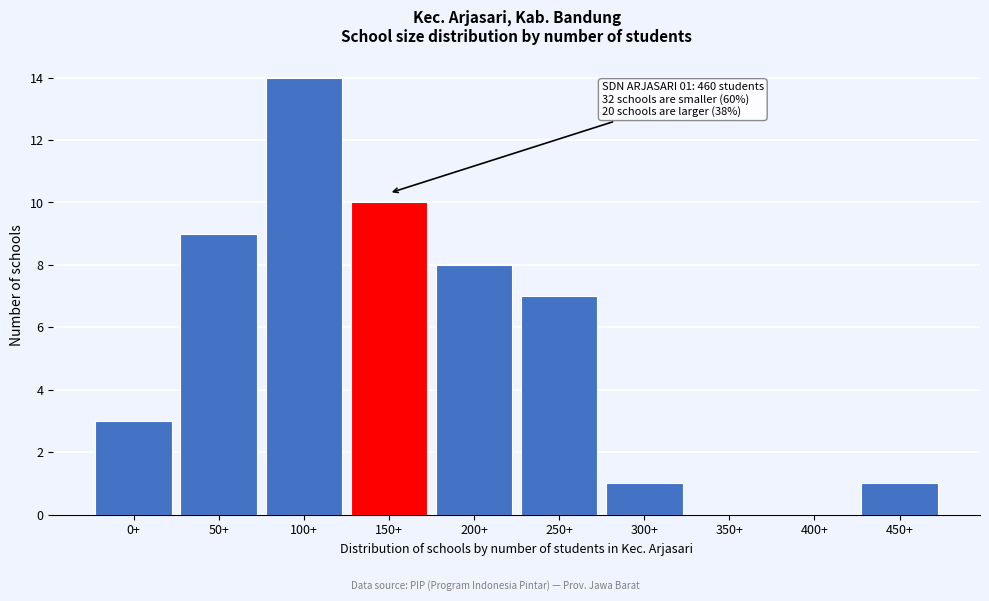

Reading left to right, transcribe all the data shown in this chart.

0+=3	50+=9	100+=14	150+=10	200+=8	250+=7	300+=1	350+=0	400+=0	450+=1